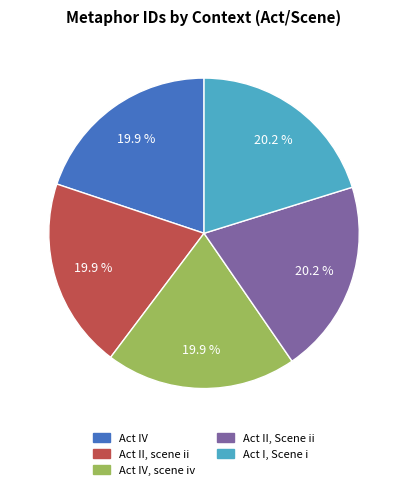

How many segments does this pie chart have?

5